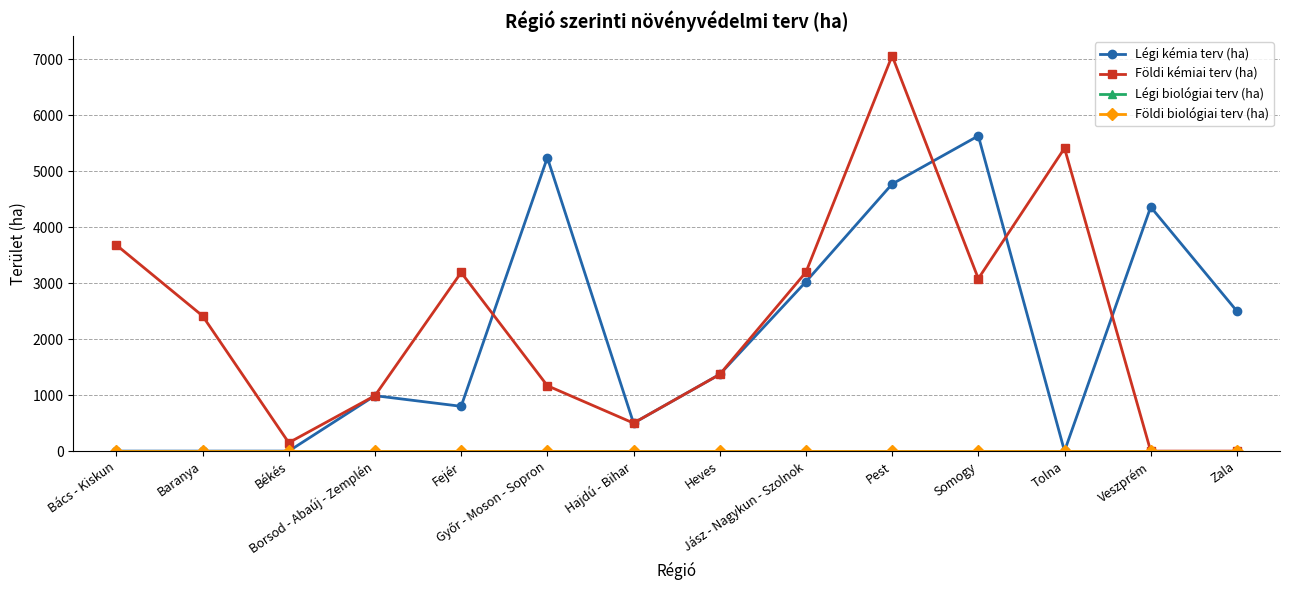

What is the label of the 6th point from the left?

Győr - Moson - Sopron